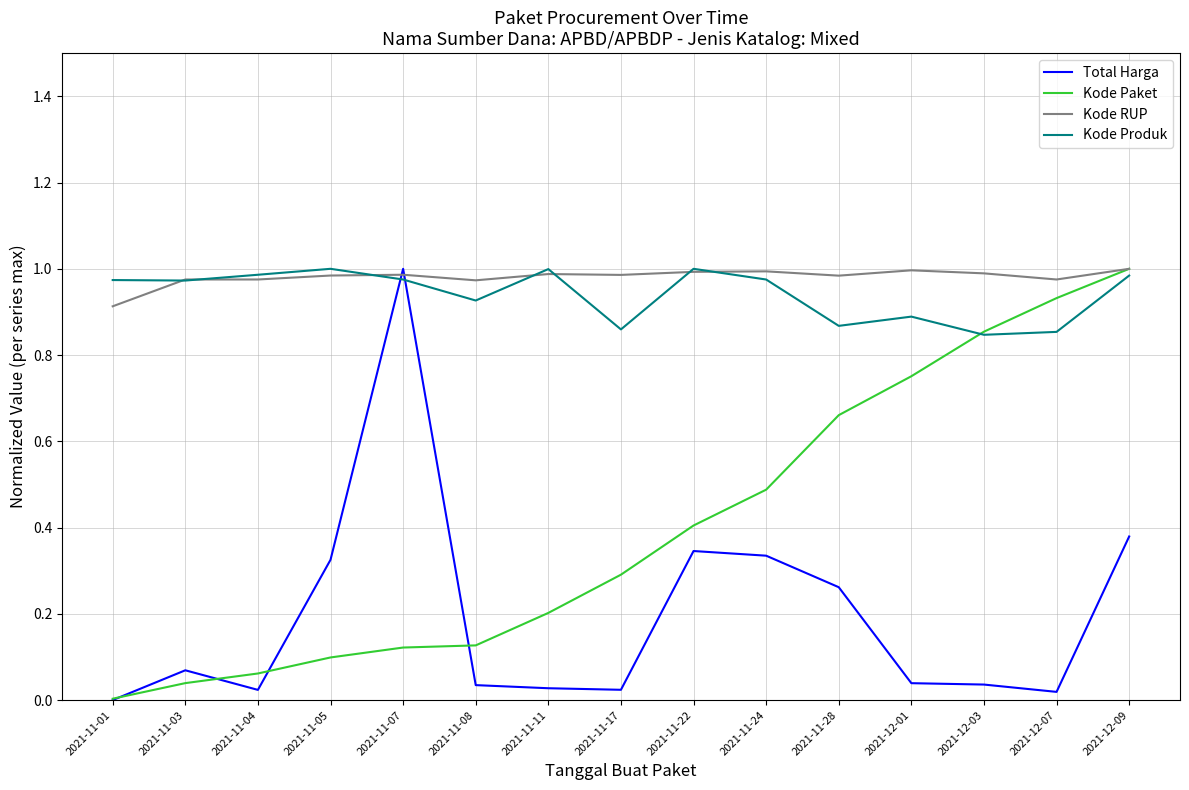

Is the value of Kode Paket at 2021-11-03 greater than the value of Kode RUP at 2021-11-22?

No